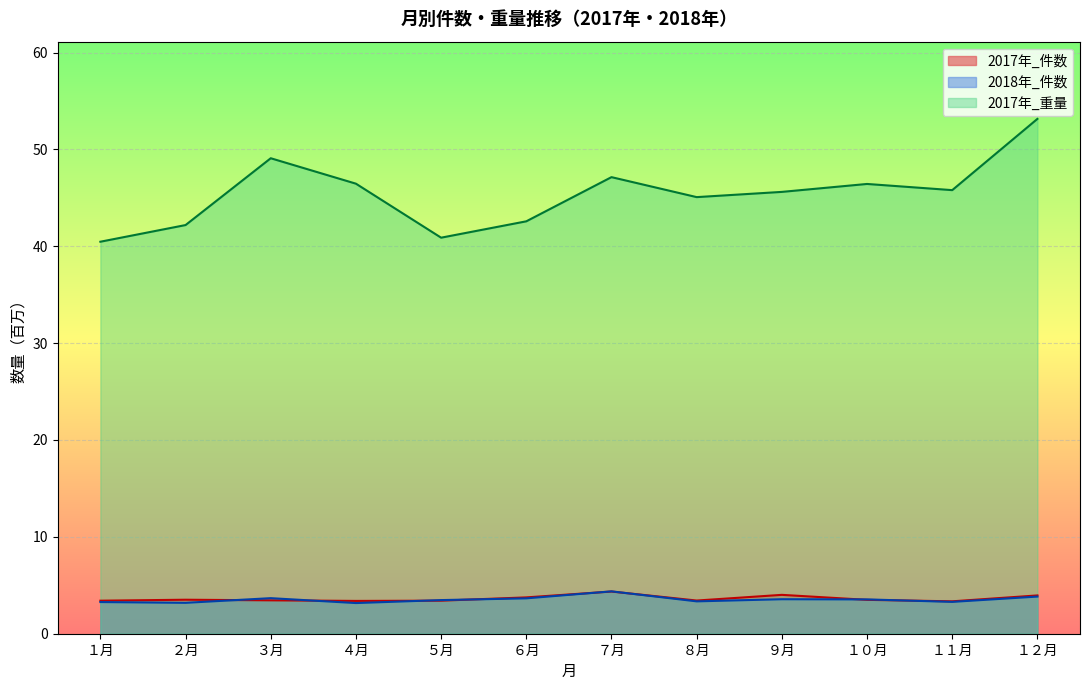

What is the label of the 1st point from the right?

１２月